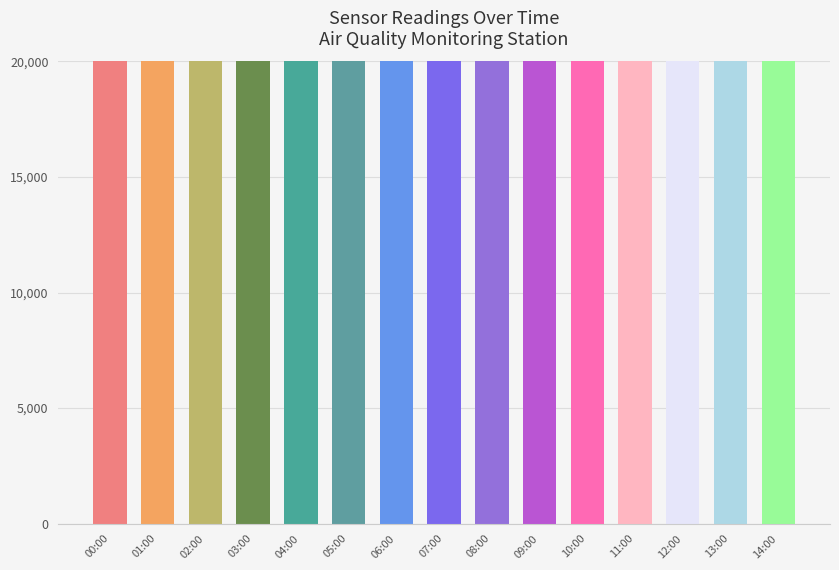

The value at 07:00 is 11159. True or false?

False